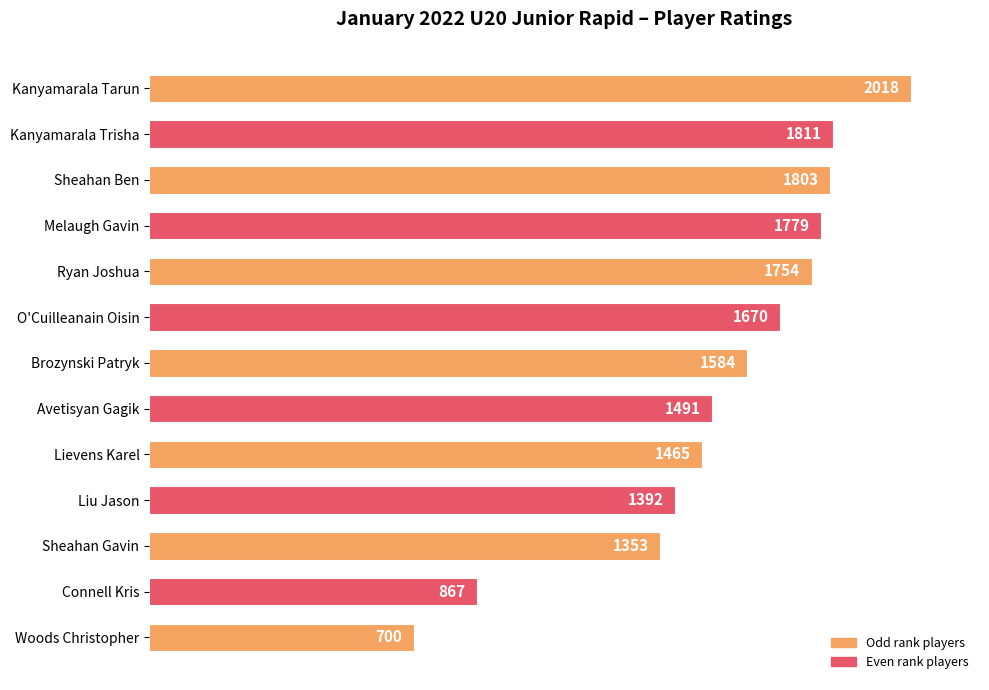

What is the ratio of the value at Brozynski Patryk to the value at Sheahan Ben?

0.9